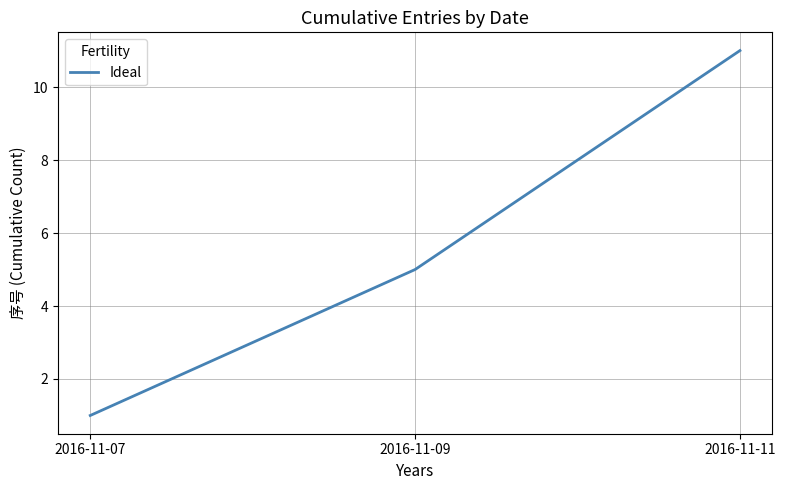

Rank the categories by value from lowest to highest.

2016-11-07, 2016-11-09, 2016-11-11